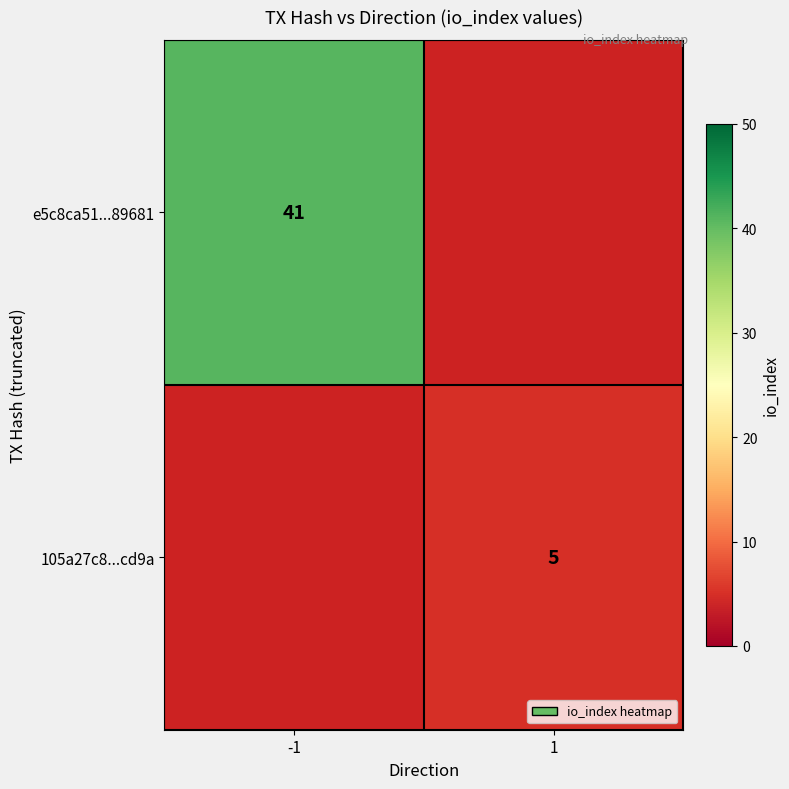

The 105a27c8...cd9a series shows 5 at 1. True or false?

True